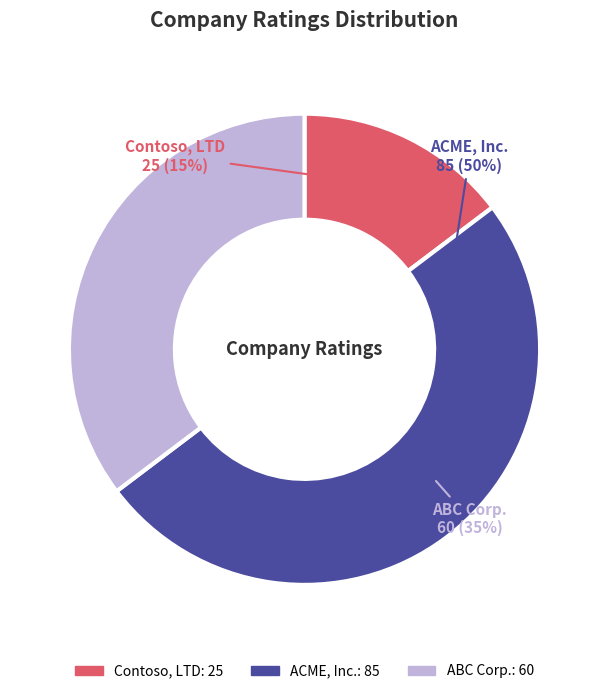

Does ACME, Inc. represent more than half of the total?

No